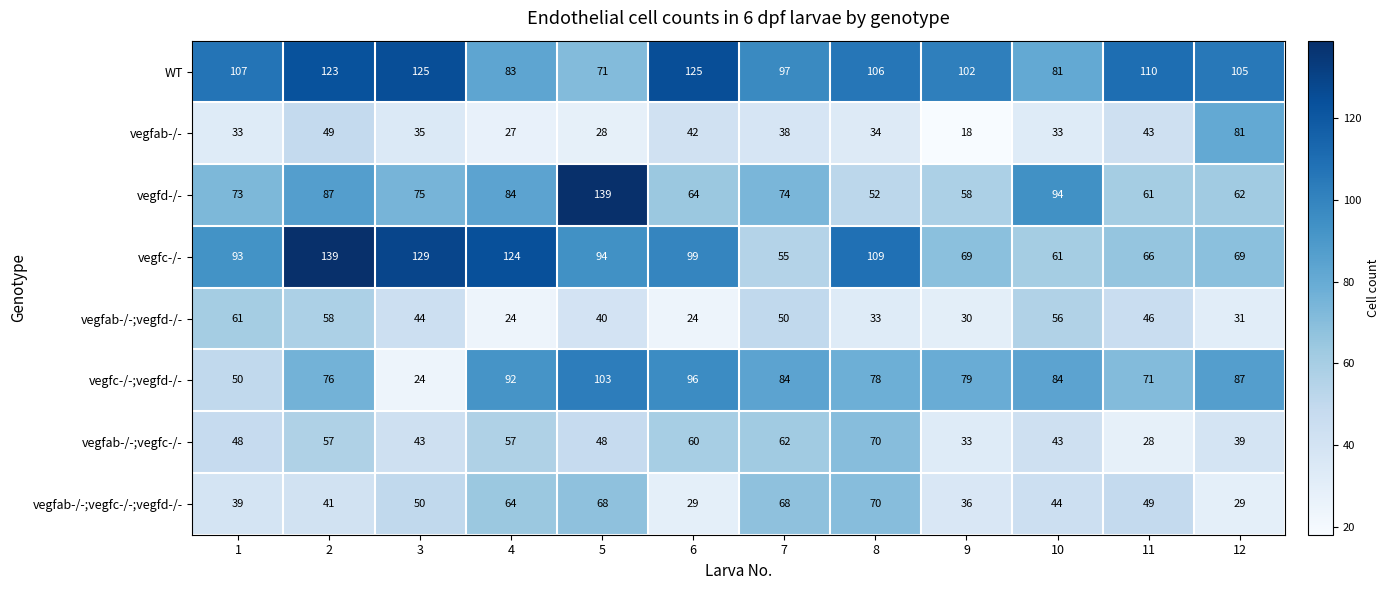

What is the difference between the vegfab-/-;vegfc-/-;vegfd-/- values at 11 and 9?

13